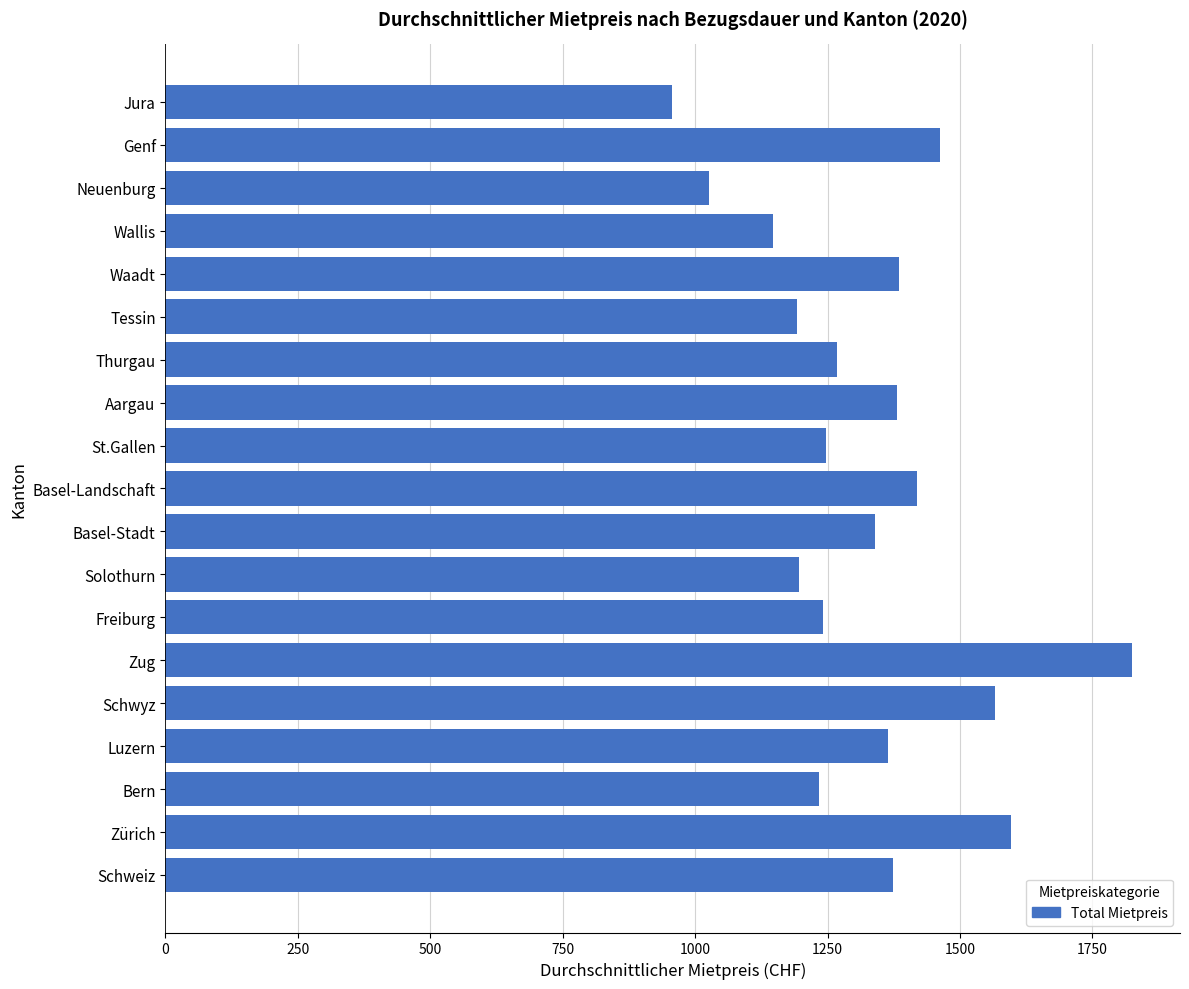

Read the value at Thurgau, to the nearest 10.

1270